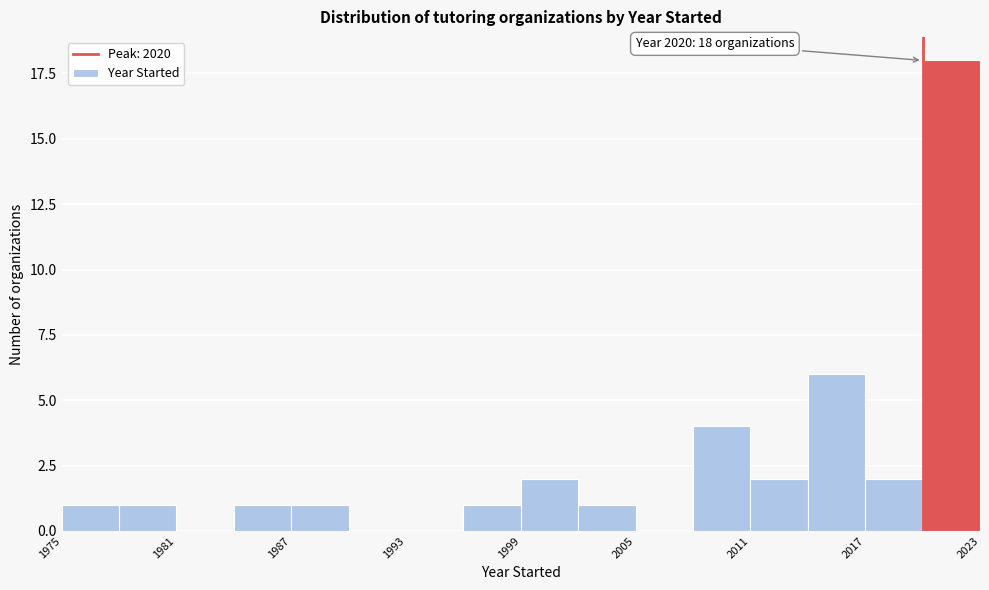

Read against the x-axis, roughly where is the centre of the tallest bar?

2022